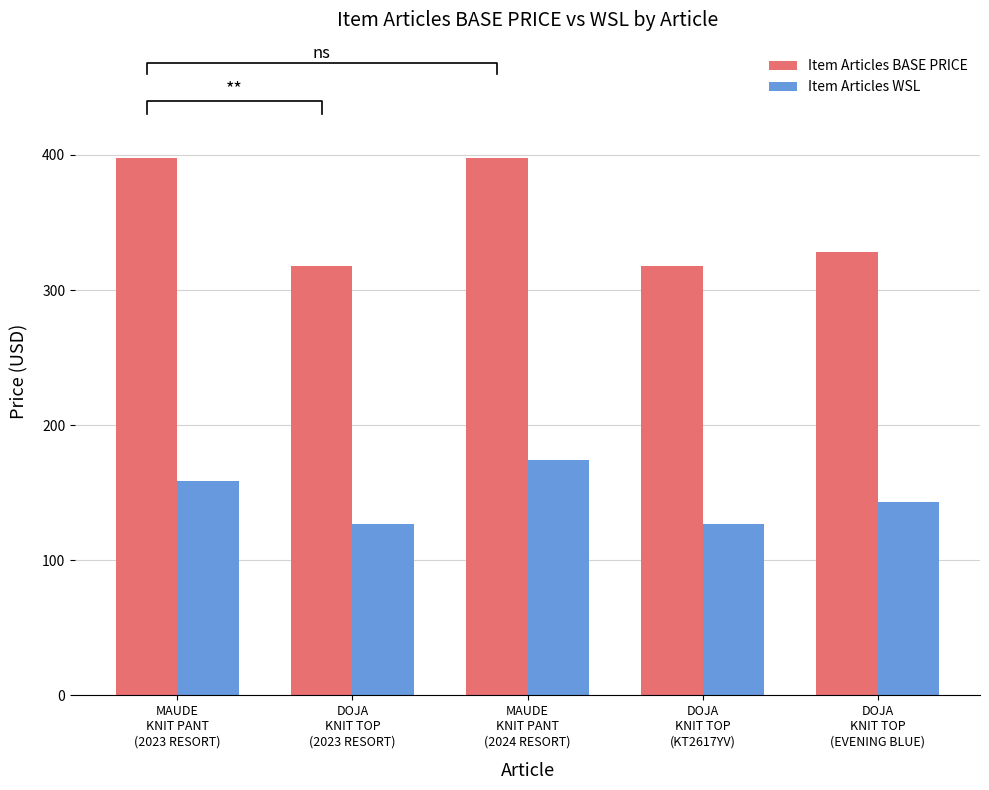

Is it true that Item Articles BASE PRICE equals 328 at DOJA
KNIT TOP
(EVENING BLUE)?

True